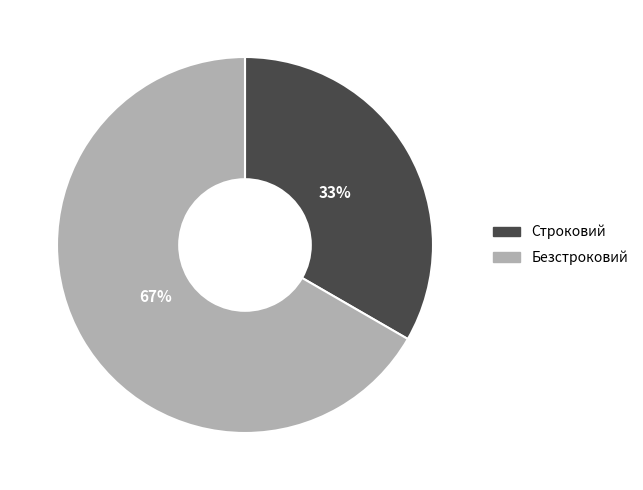

How many segments does this pie chart have?

2